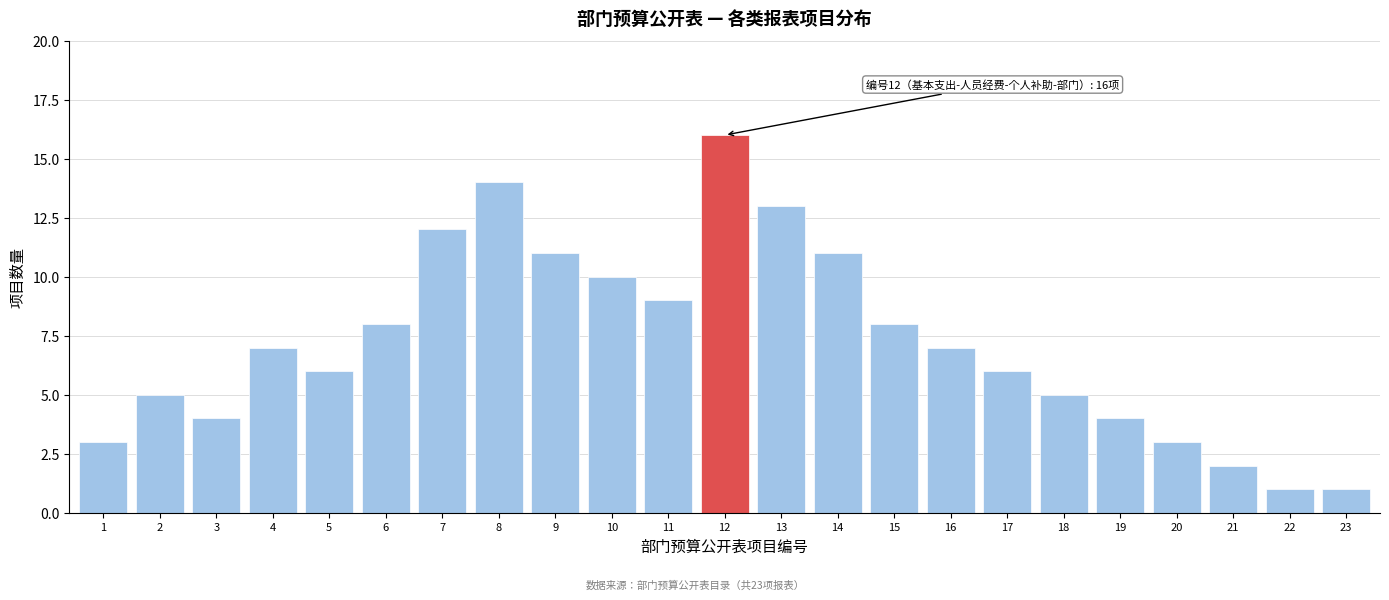

Reading left to right, extract all data points from this chart.

3	5	4	7	6	8	12	14	11	10	9	16	13	11	8	7	6	5	4	3	2	1	1